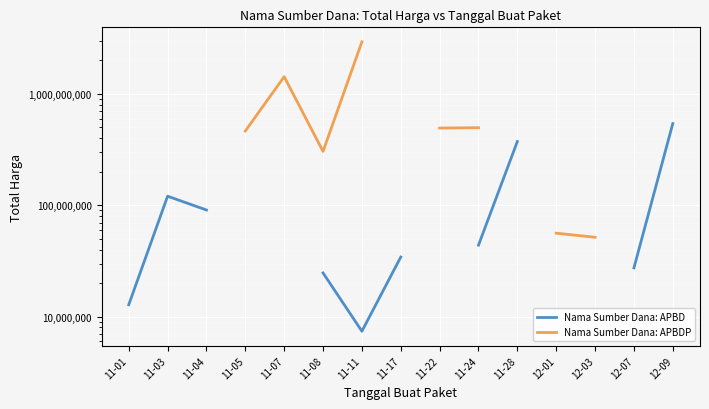

How many interior local valleys does the Nama Sumber Dana: APBD series have?

1